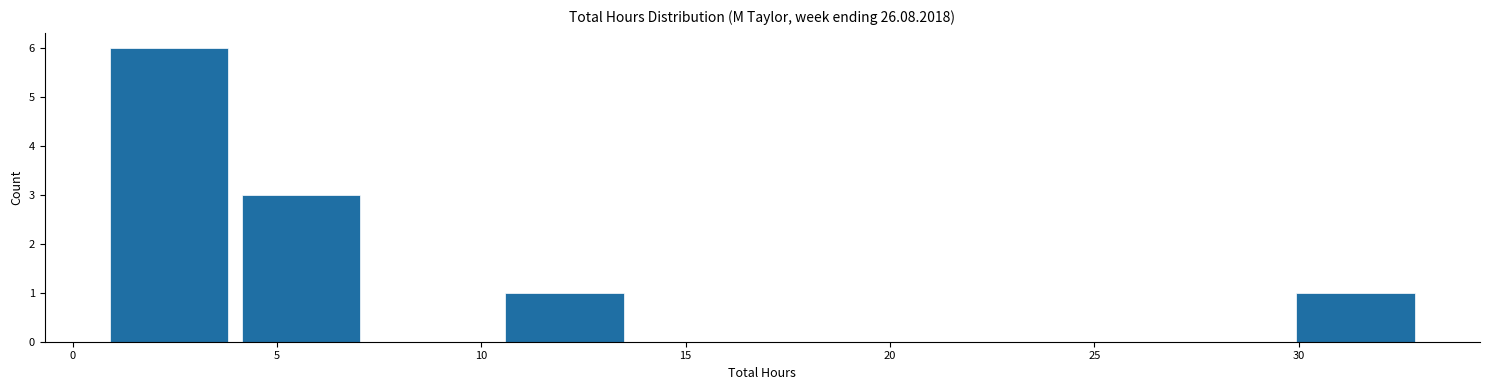

Reading left to right, list every bar in this chart as the range it spans on the x-axis followed by its height. Neither the bar edges nor the heights are printed on the chart, so give them approximately, as read against the axes.

1.0 to 4.0: 6
4.0 to 7.0: 3
7.0 to 10.5: 0
10.5 to 13.5: 1
13.5 to 17.0: 0
17.0 to 20.0: 0
20.0 to 23.5: 0
23.5 to 26.5: 0
26.5 to 30.0: 0
30.0 to 33.0: 1